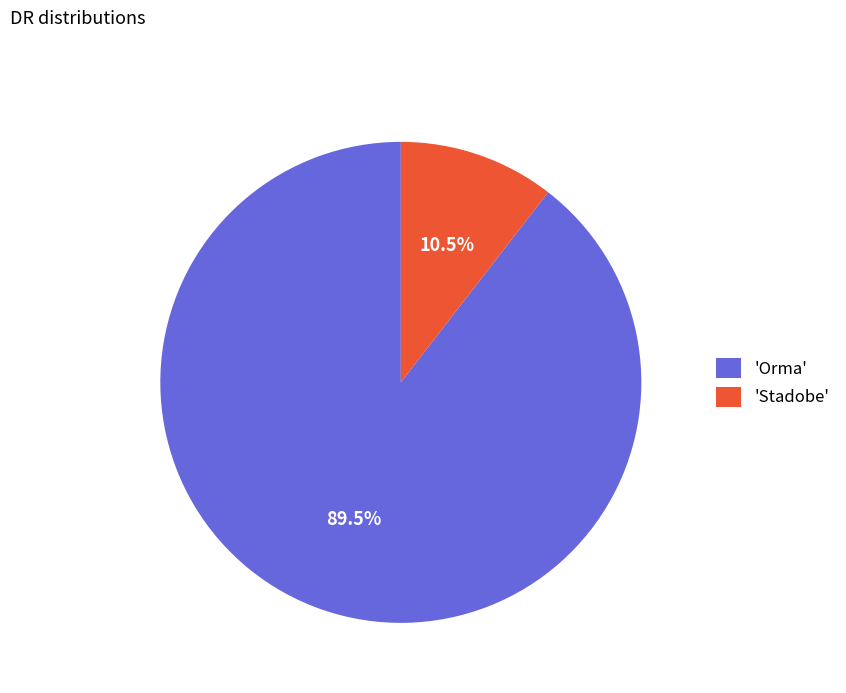

Between 'Orma' and 'Stadobe', which is larger?

'Orma'